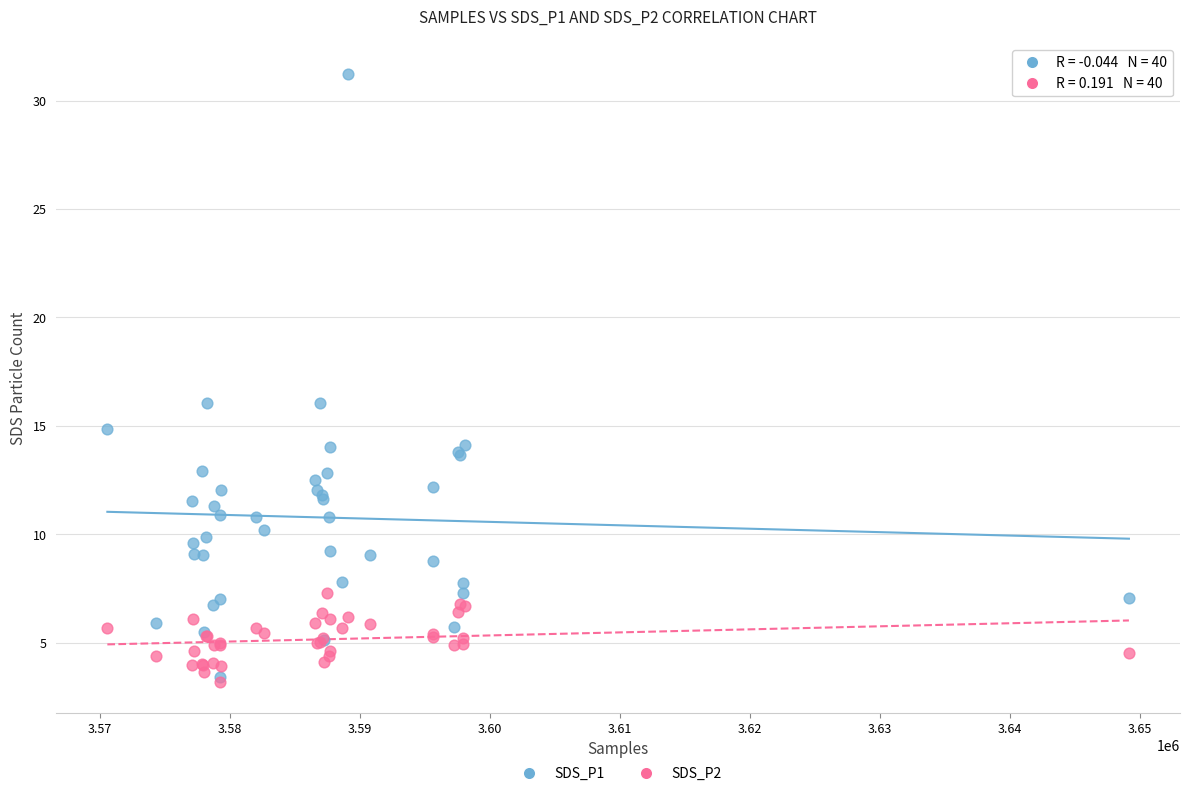

Which series contains the lowest Y value?

SDS_P2